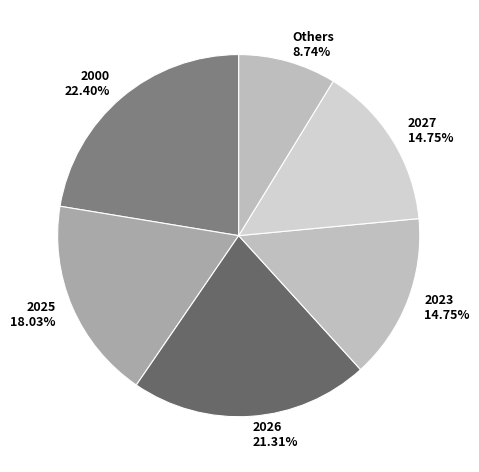

Approximately how many times larger is the value at 2027 compared to 2000?

0.7